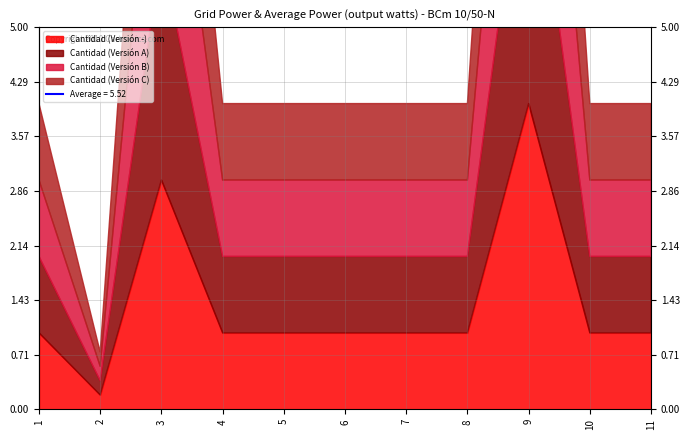

Is it true that Cantidad (Versión C) equals 1.5 at 7?

False